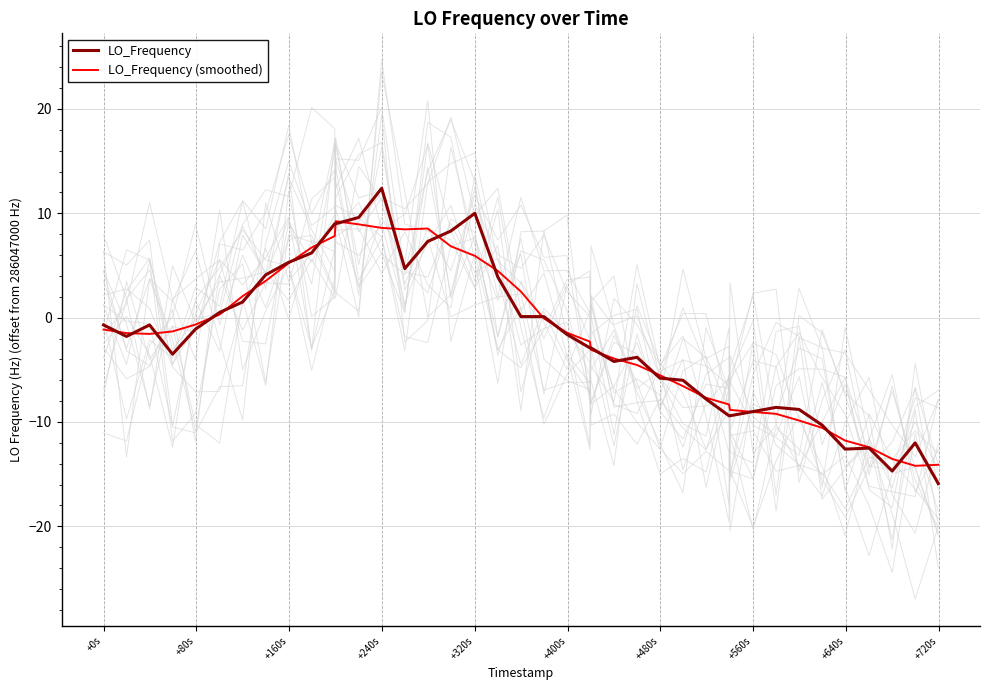

What is the minimum value for LO_Frequency?

-15.9